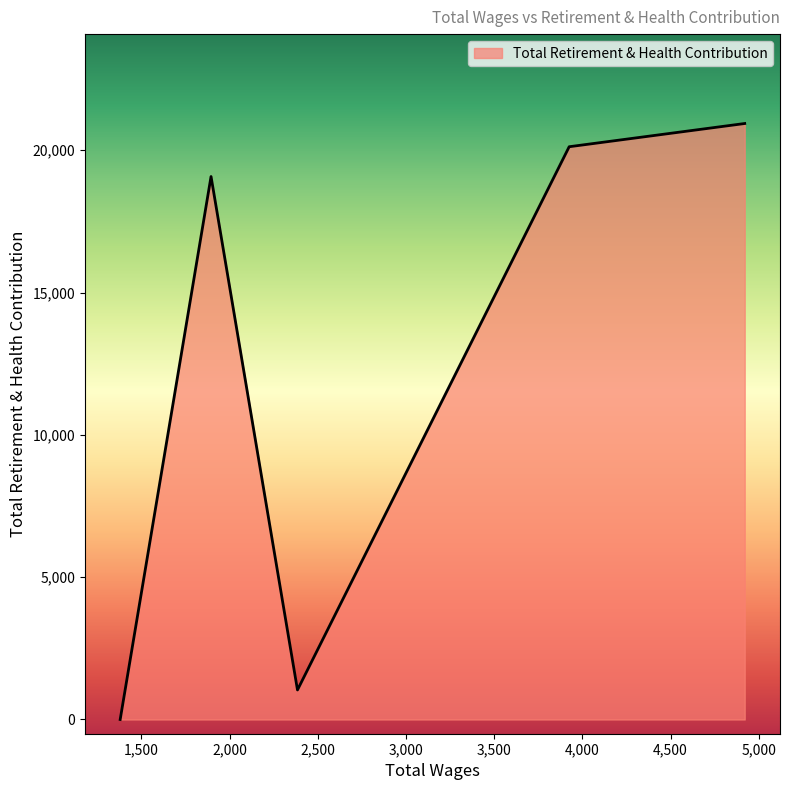

What is the sum of all values?

61179